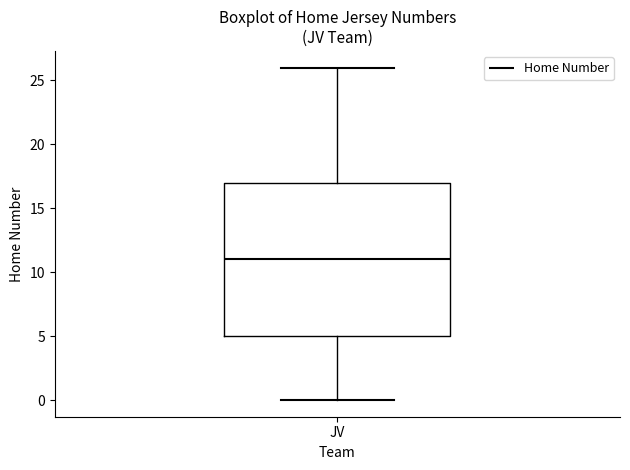

Read this box plot against the y-axis: the position of the median line, the range covered by the box, and the ends of both whiskers. The values are not printed on the chart, so give them approximately, as read against the axis.

median 11, box 5 to 17, whiskers 0 to 26